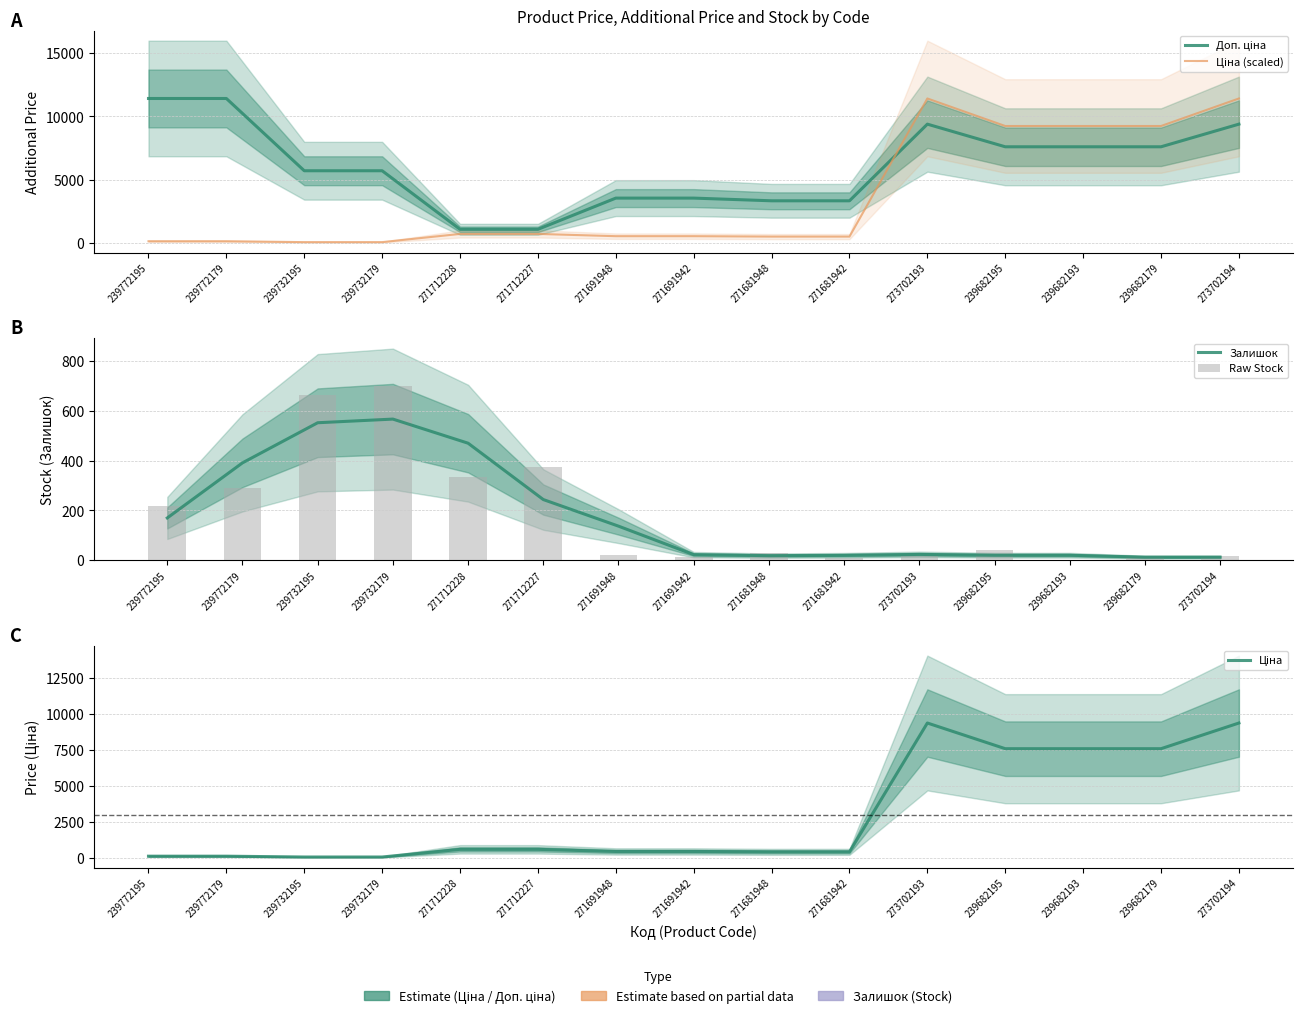

What is the approximate value of Ціна (scaled) at 239732195?

69.4